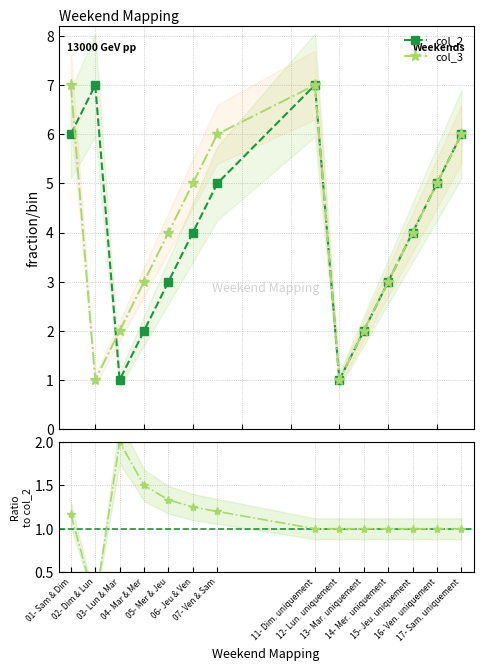

Rank the categories by col_3 value from lowest to highest.

02- Dim & Lun, 12- Lun. uniquement, 03- Lun & Mar, 13- Mar. uniquement, 04- Mar & Mer, 14- Mer. uniquement, 05- Mer & Jeu, 15- Jeu. uniquement, 06- Jeu & Ven, 16- Ven. uniquement, 07- Ven & Sam, 17- Sam. uniquement, 01- Sam & Dim, 11- Dim. uniquement